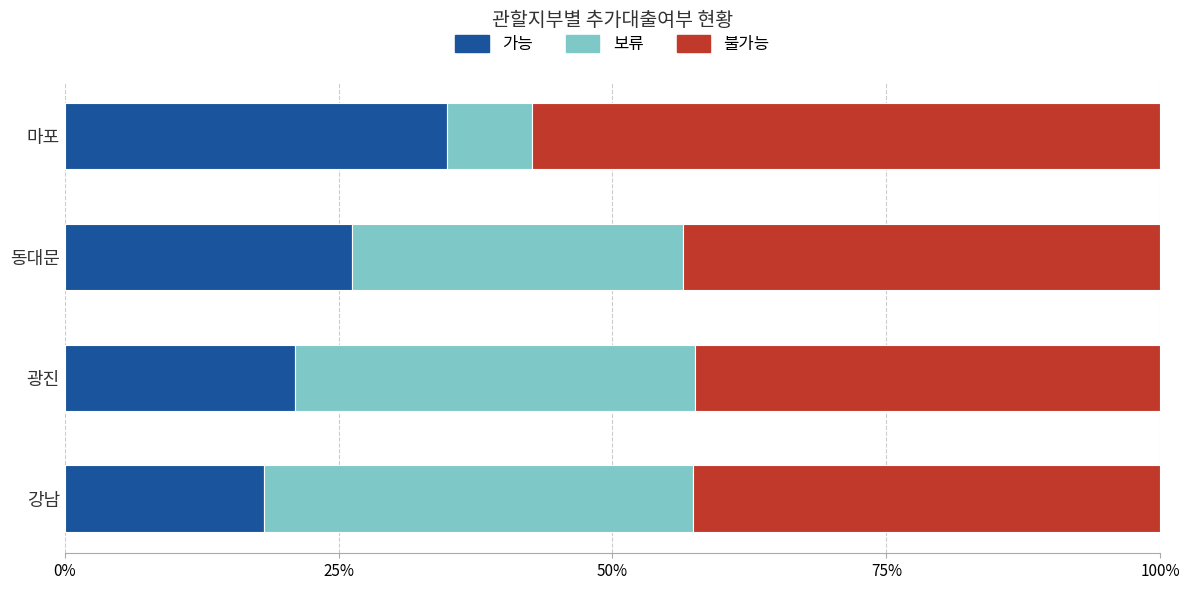

How many data points does each series have?

4